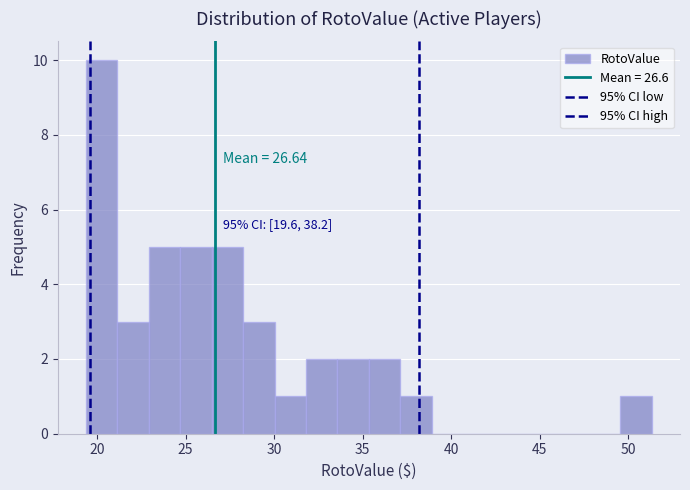

Around what value on the x-axis is the tallest bar? Give the approximate position of its centre, as read against the axis.

20.5